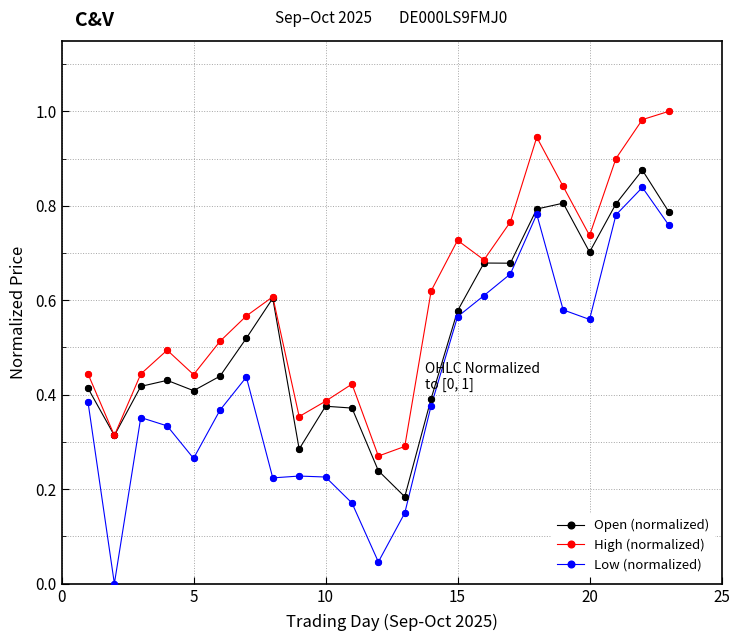

Which series has the widest spread of values?

Low (normalized)